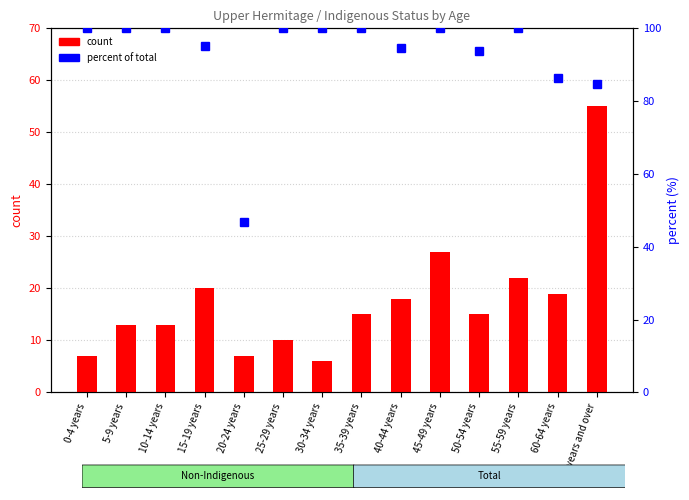

What position from the right is 40-44 years?

6